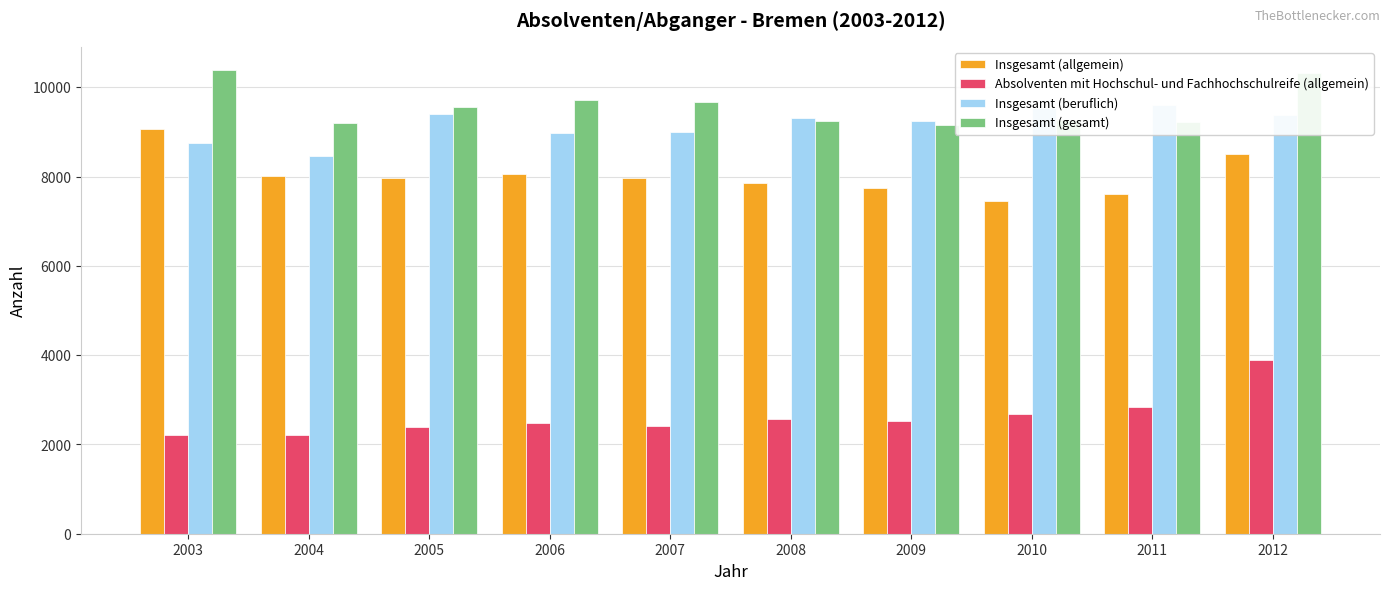

What is the total value across all series at 2012?

32095